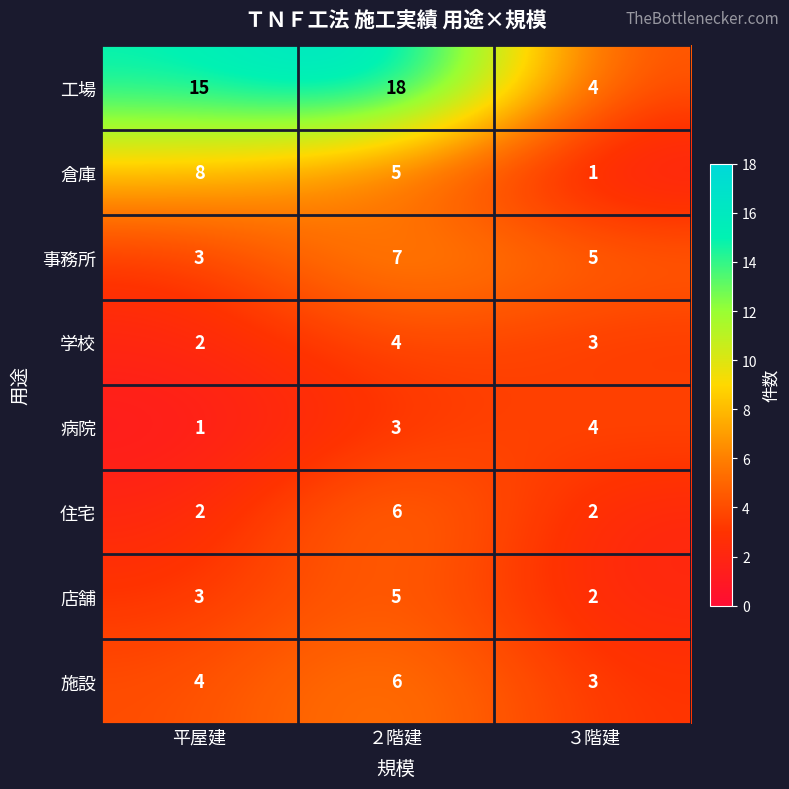

What is the difference between the 住宅 values at ２階建 and ３階建?

4